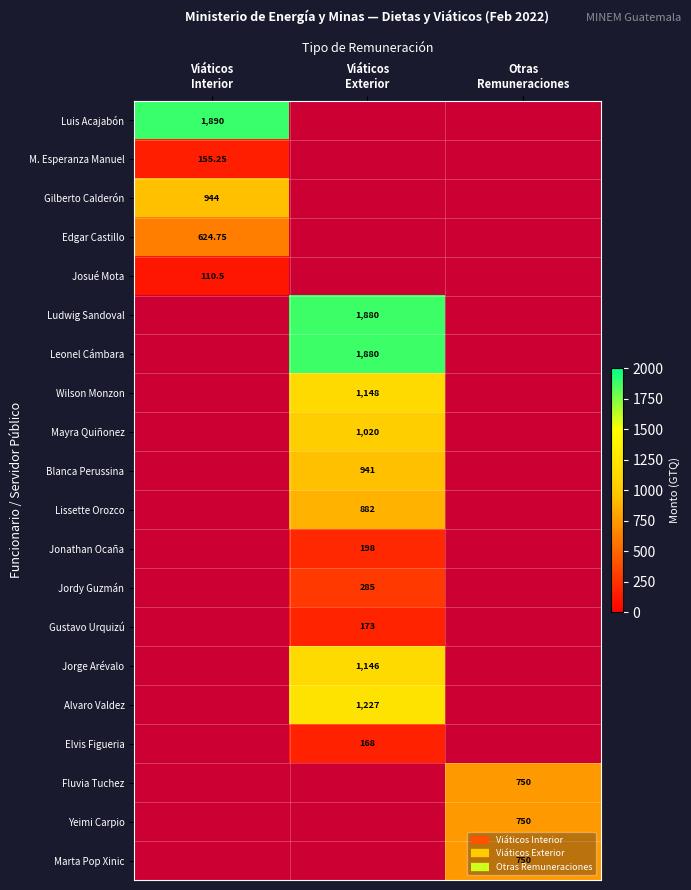

What is the highest value of the Ludwig Sandoval series?

1880.0